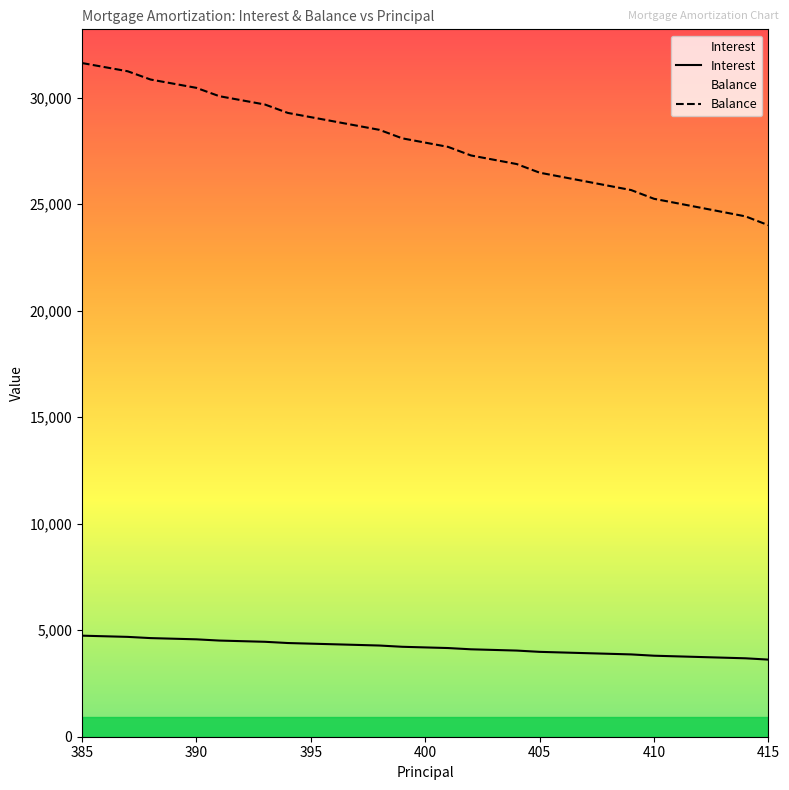

List the series in order of their overall mean, highest first.

Balance, Interest